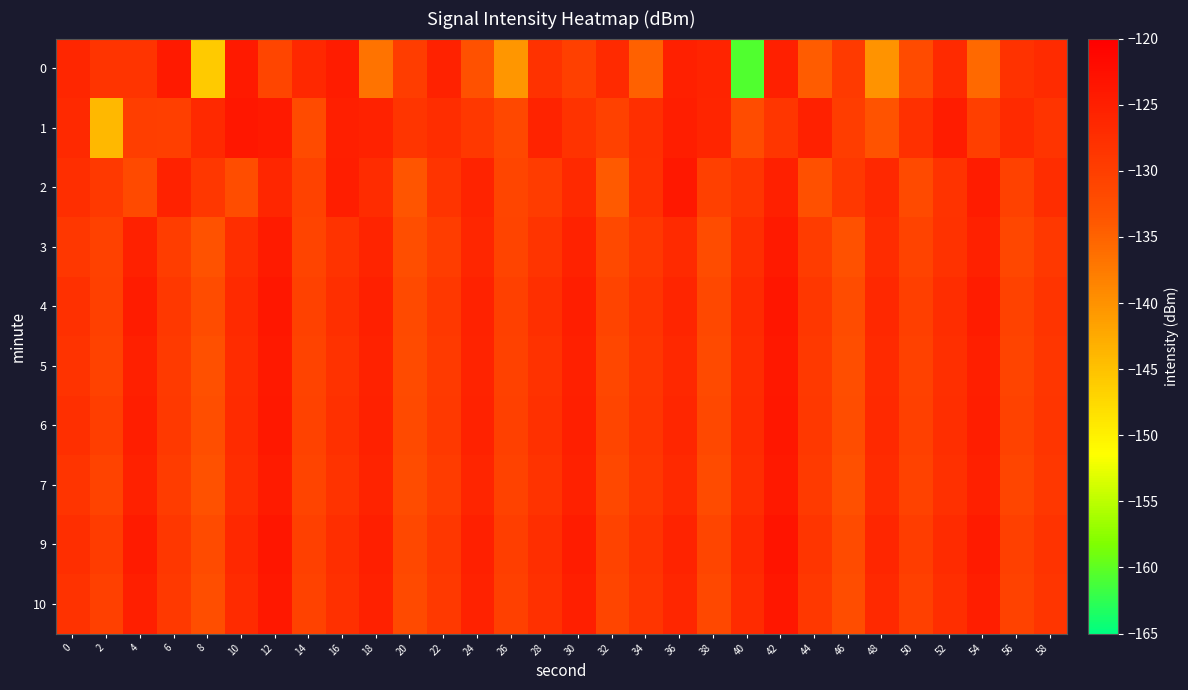

At which category is the sum across all series the highest?

42